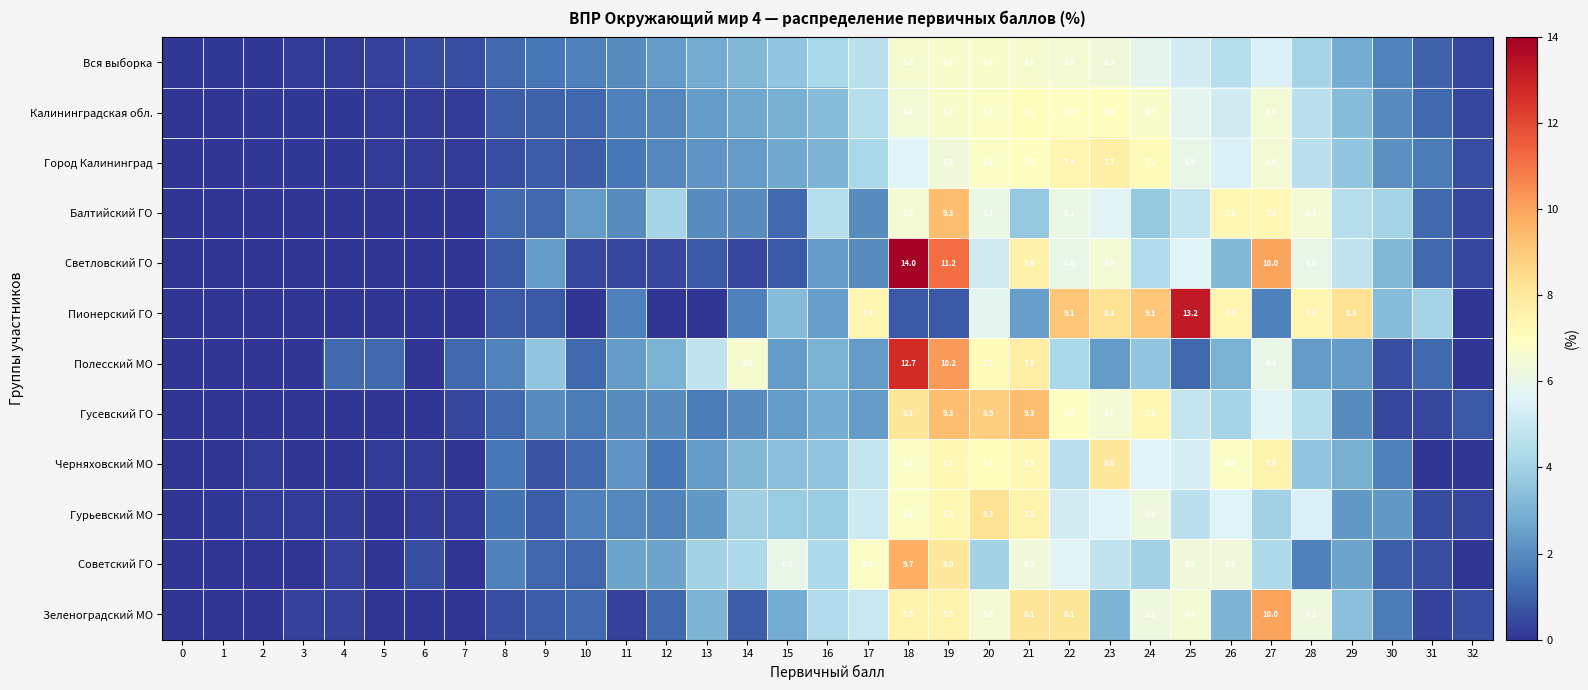

Which has a higher value, 6 or 0?

6